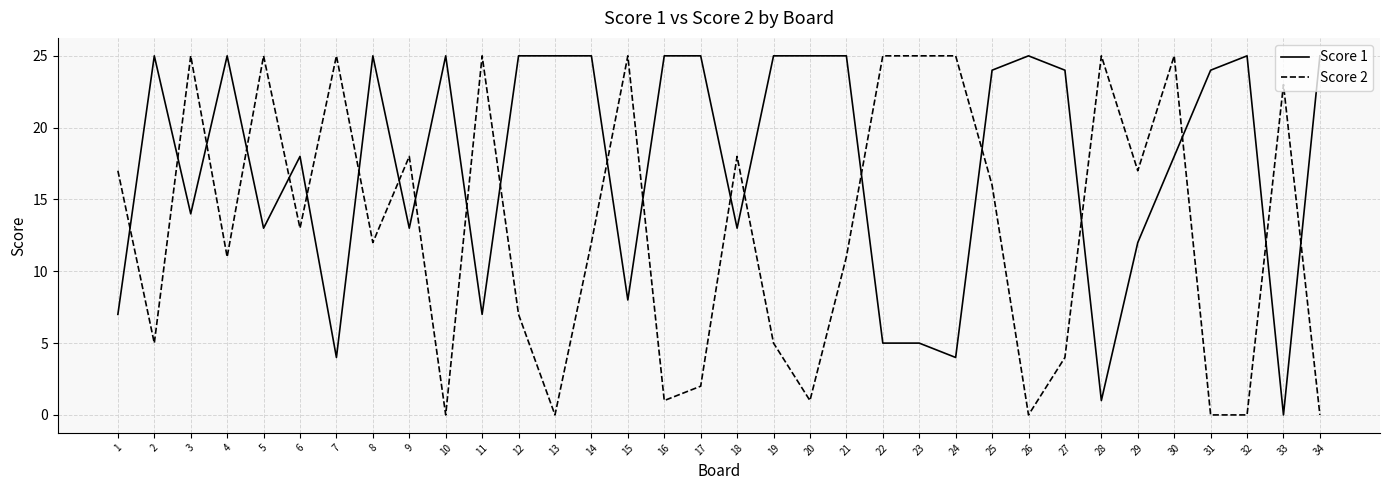

Between 3 and 31, which series saw the biggest shift?

Score 2